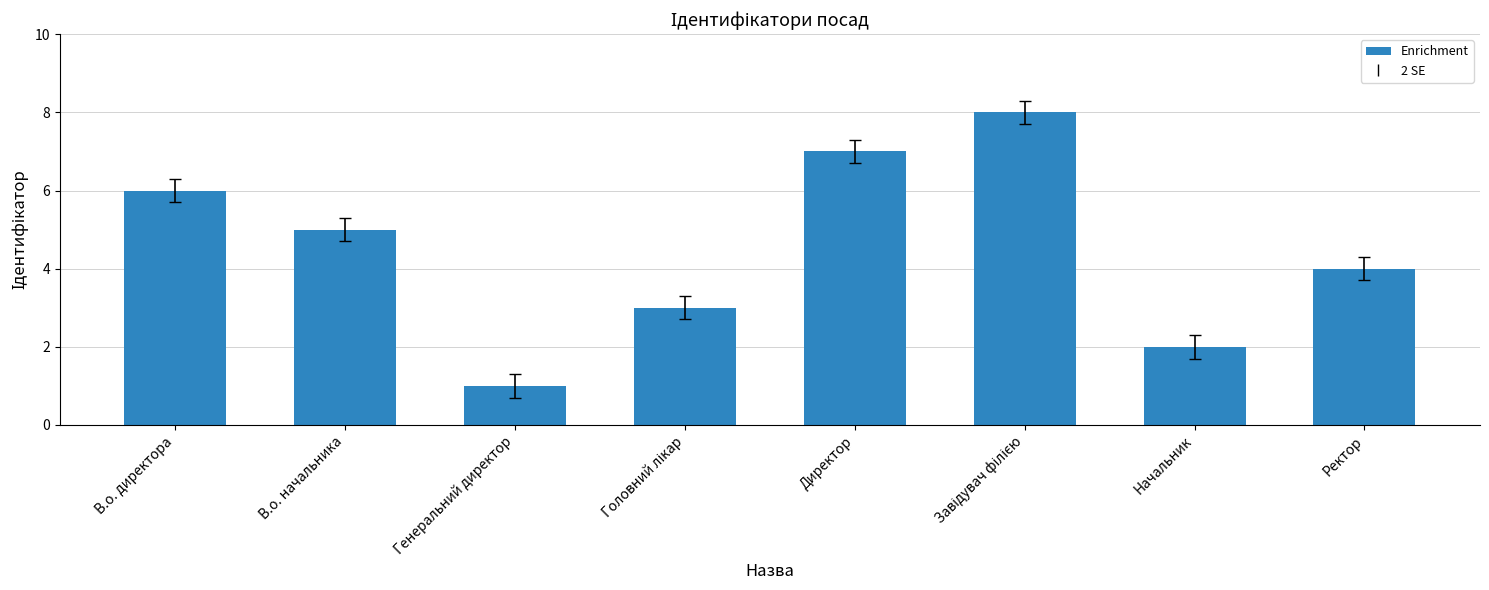

Between В.о. директора and В.о. начальника, which is larger?

В.о. директора